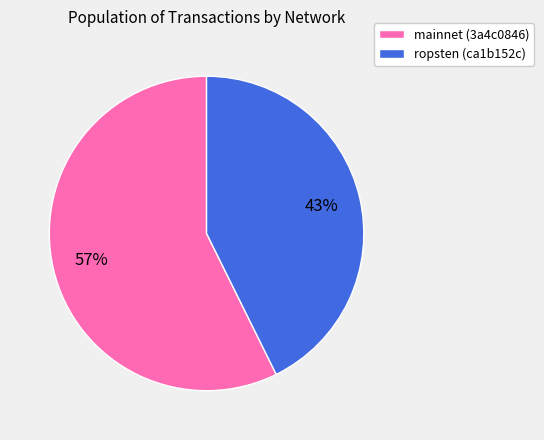

Between mainnet (3a4c0846) and ropsten (ca1b152c), which is larger?

mainnet (3a4c0846)